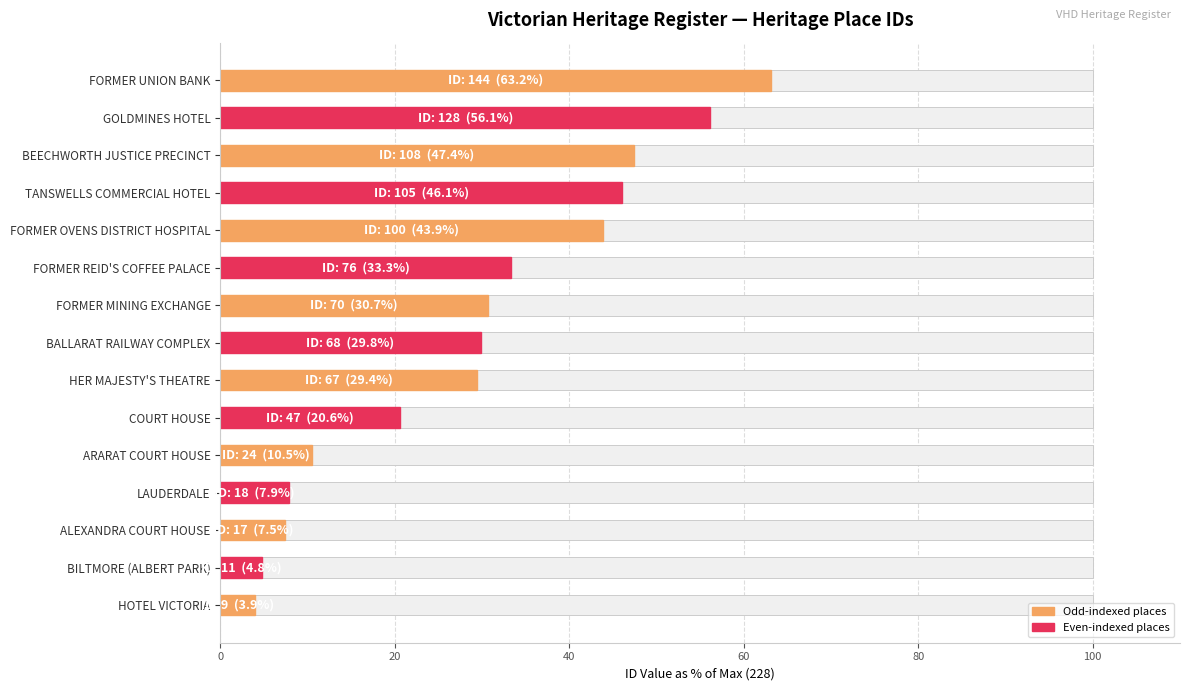

What is the maximum value shown in the chart?

63.2